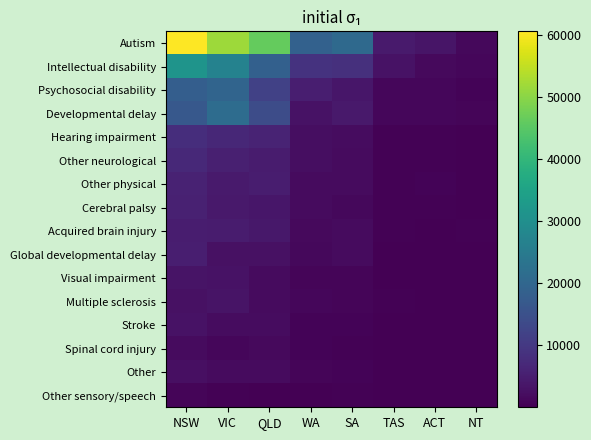

At how many categories does at least one series exceed 52087?

1